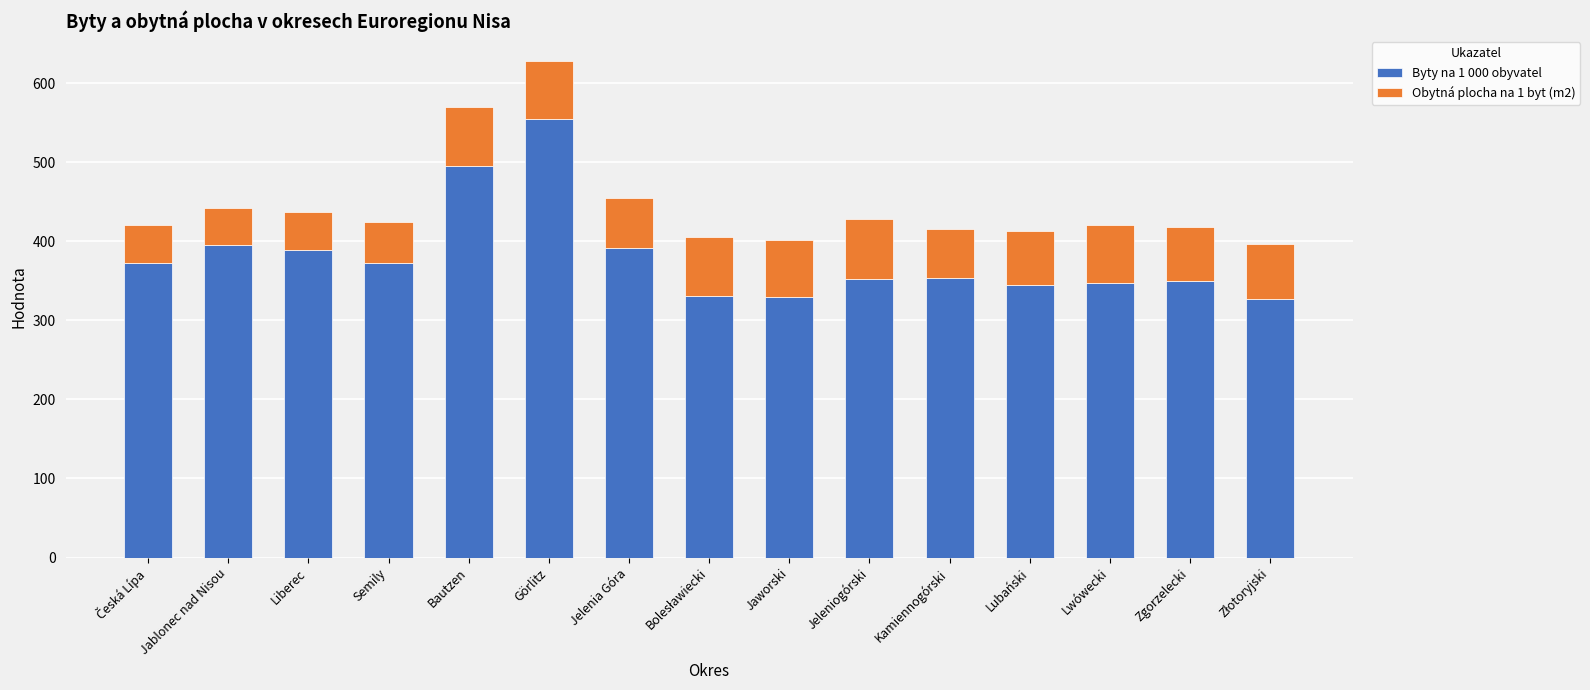

Is it true that Byty na 1 000 obyvatel equals 325 at Bautzen?

False